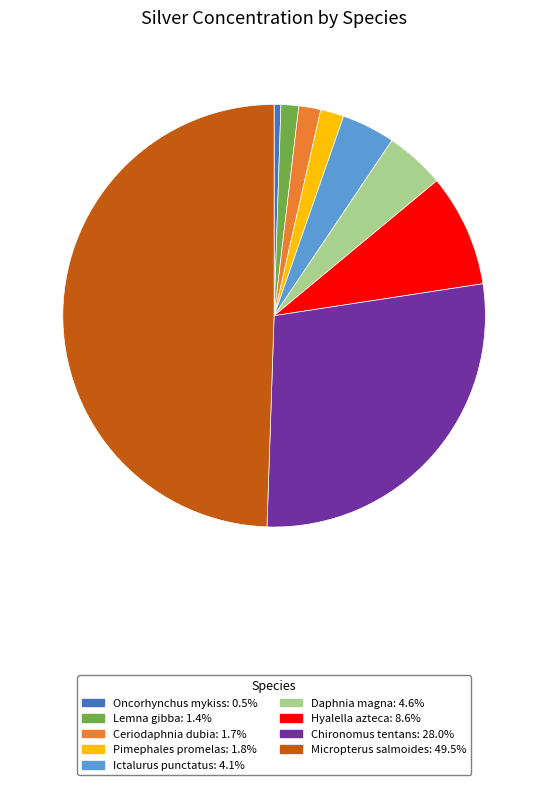

Which slice is the smallest?

Oncorhynchus mykiss